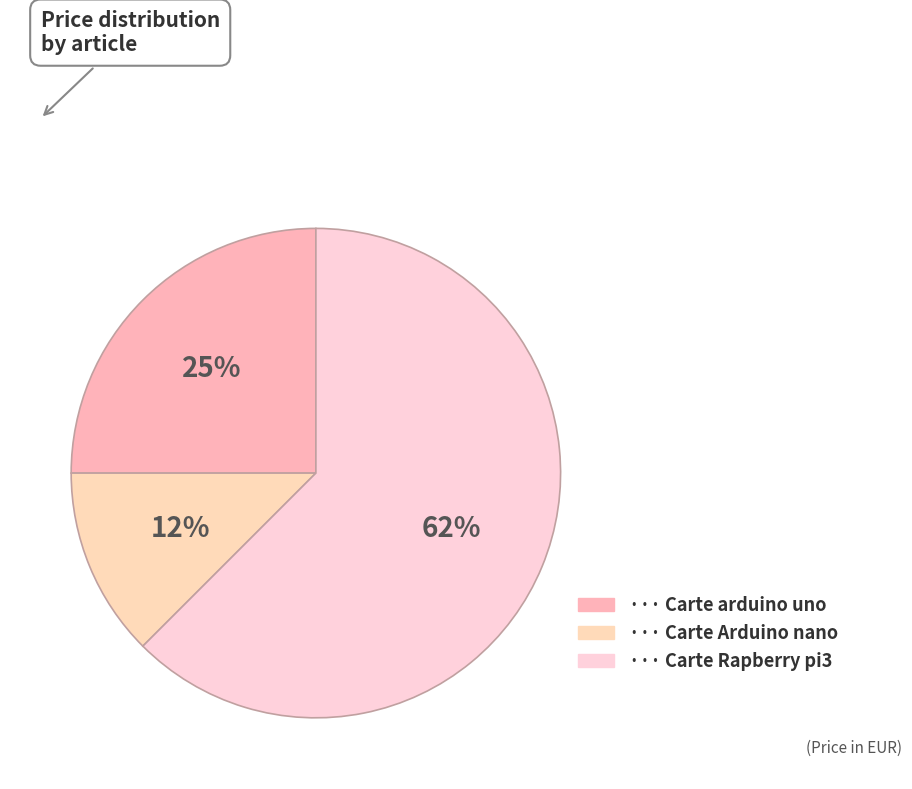

Count the number of slices in the pie.

3